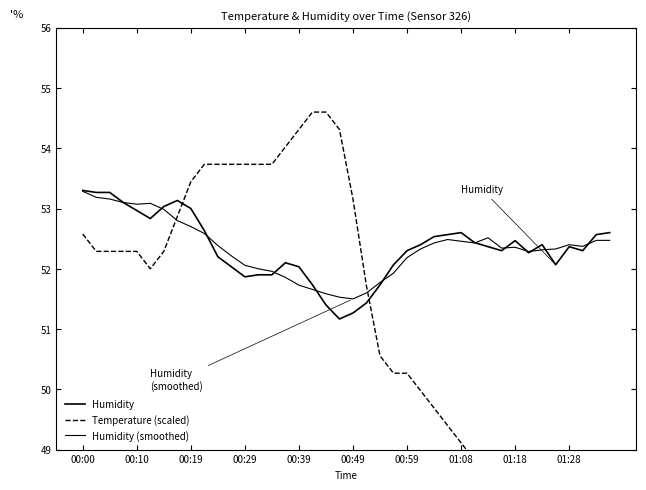

In Humidity, how many points are higher than both neighbors (excluding endpoints)?

6